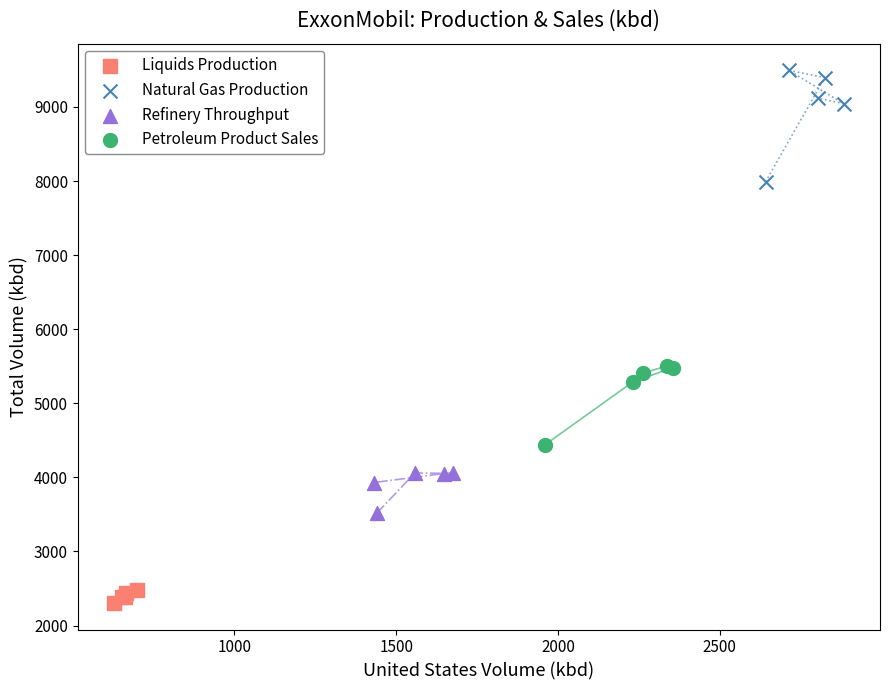

Which series has the widest spread of Y values?

Natural Gas Production